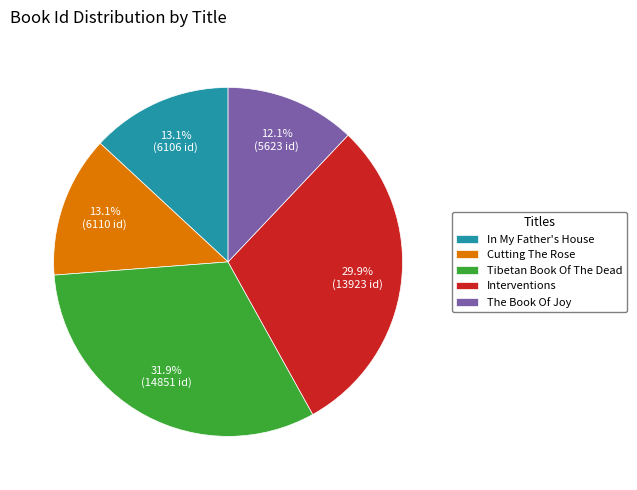

To the nearest percent, what portion does Cutting The Rose represent?

13%